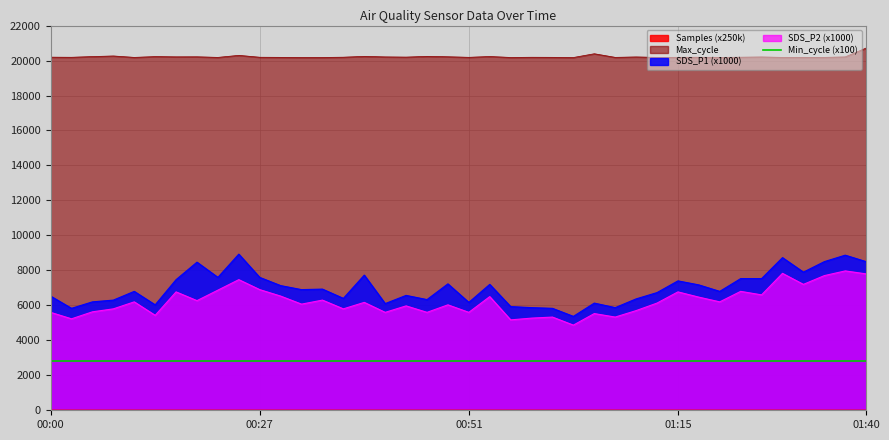

The value of Samples at 01:15 is 34.4. True or false?

False